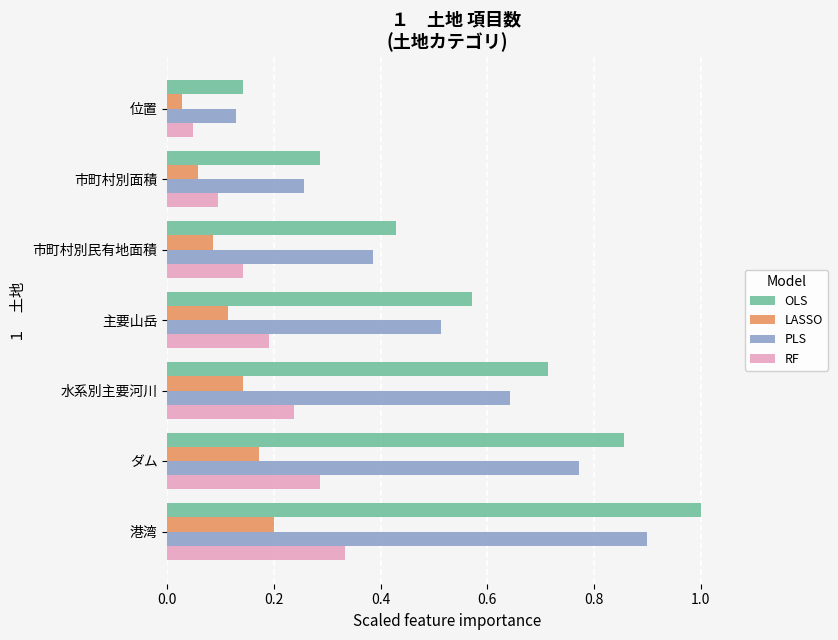

What are all the series names shown in the legend?

OLS, LASSO, PLS, RF